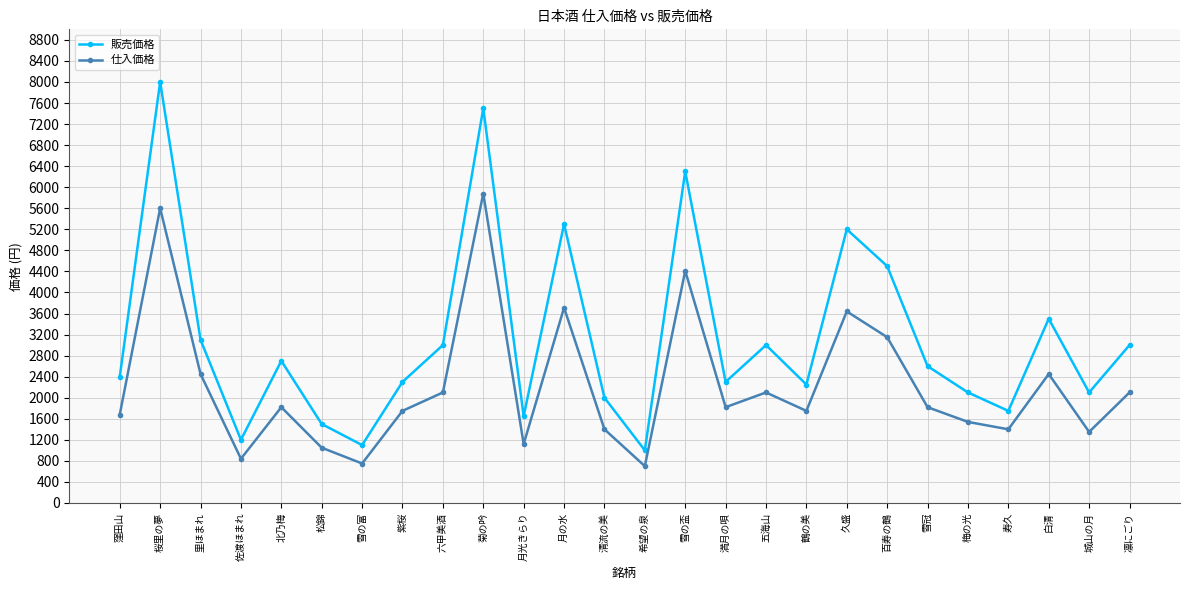

How many lines are shown in the chart?

2